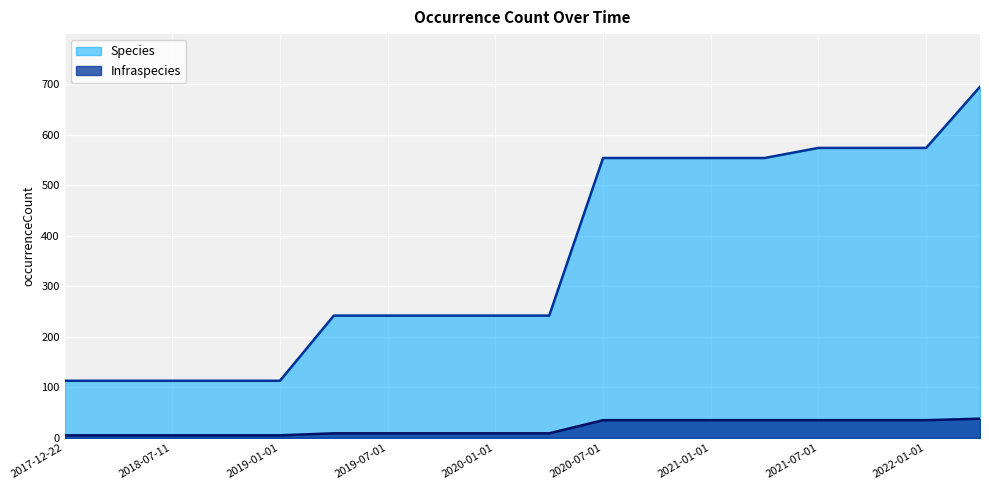

Does the chart display data point markers on the line(s)?

No